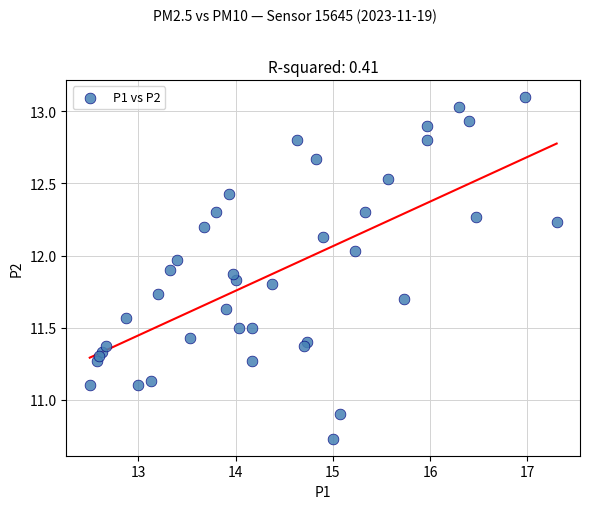

What is the range of X values (max minus min)?

4.8